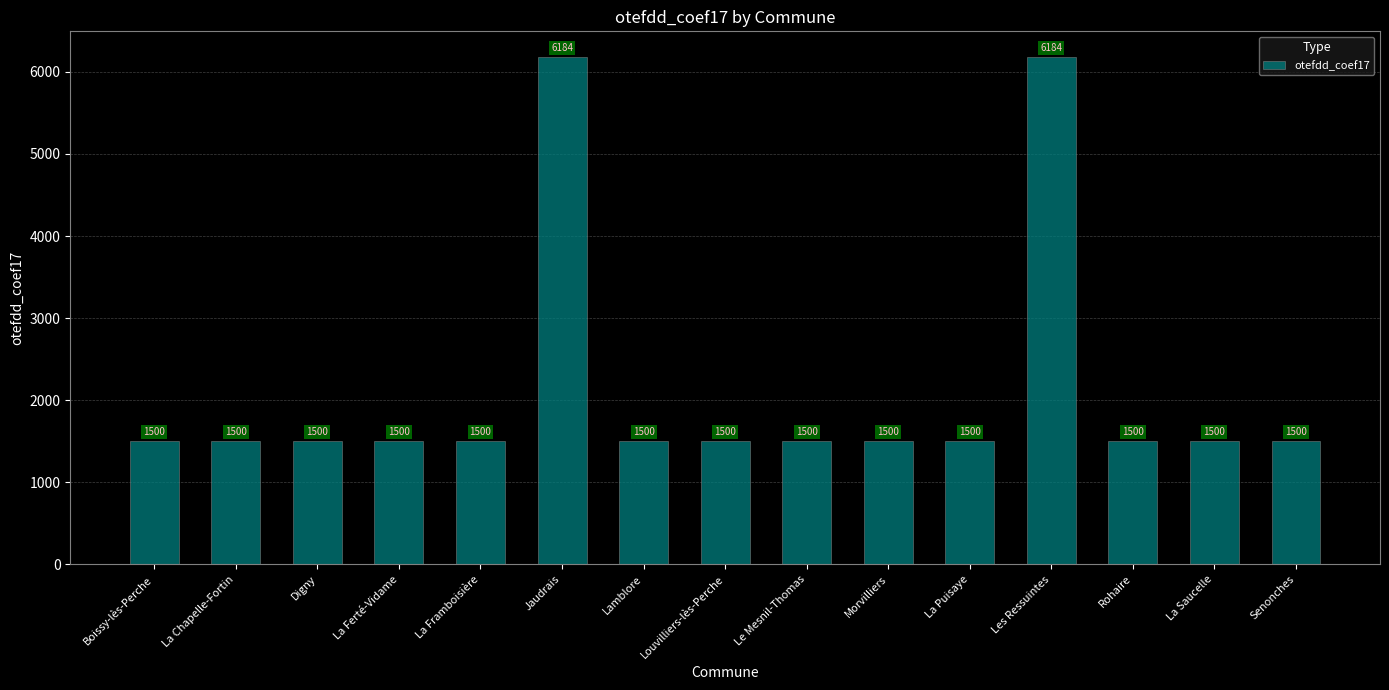

What is the difference between the maximum and minimum values?

4684